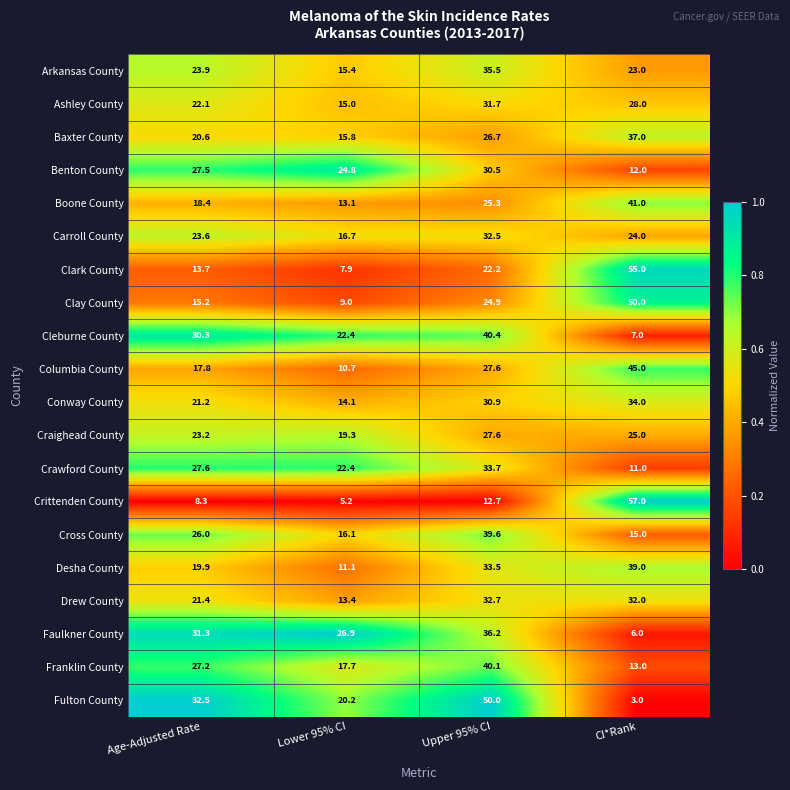

What is the approximate value of Baxter County at Upper 95% CI?

26.7